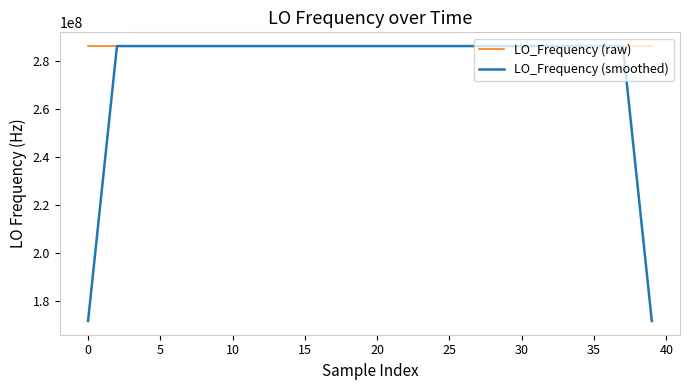

What is the greatest value displayed?

286047001.2